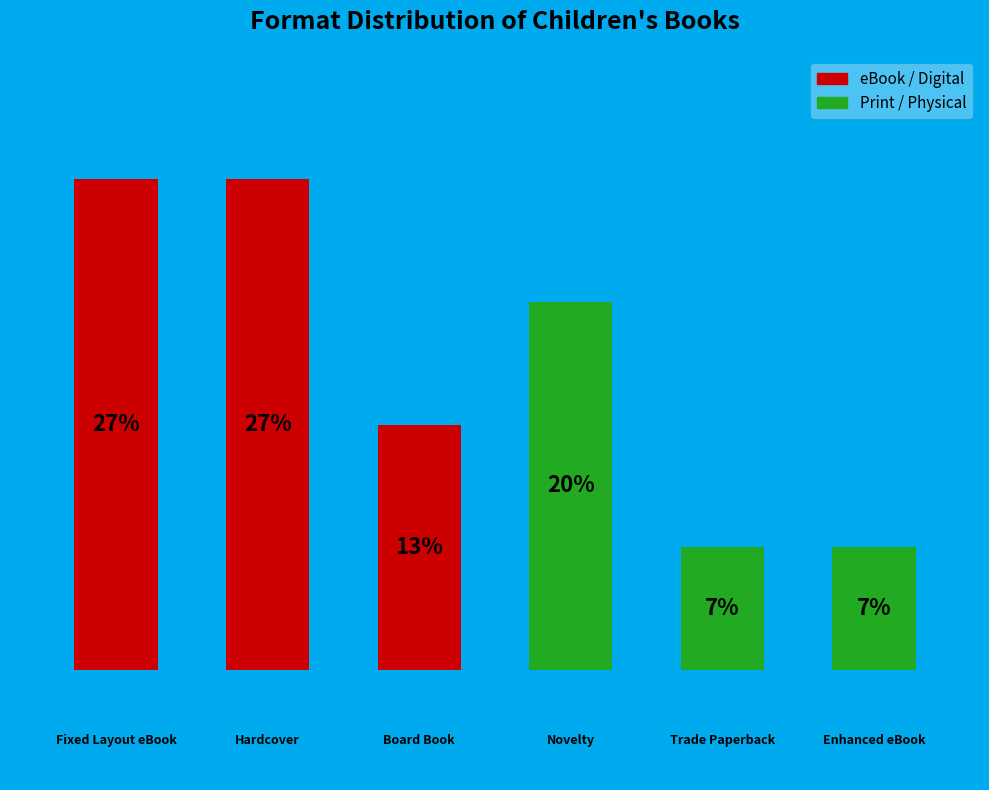

How many bars are there in total?

6